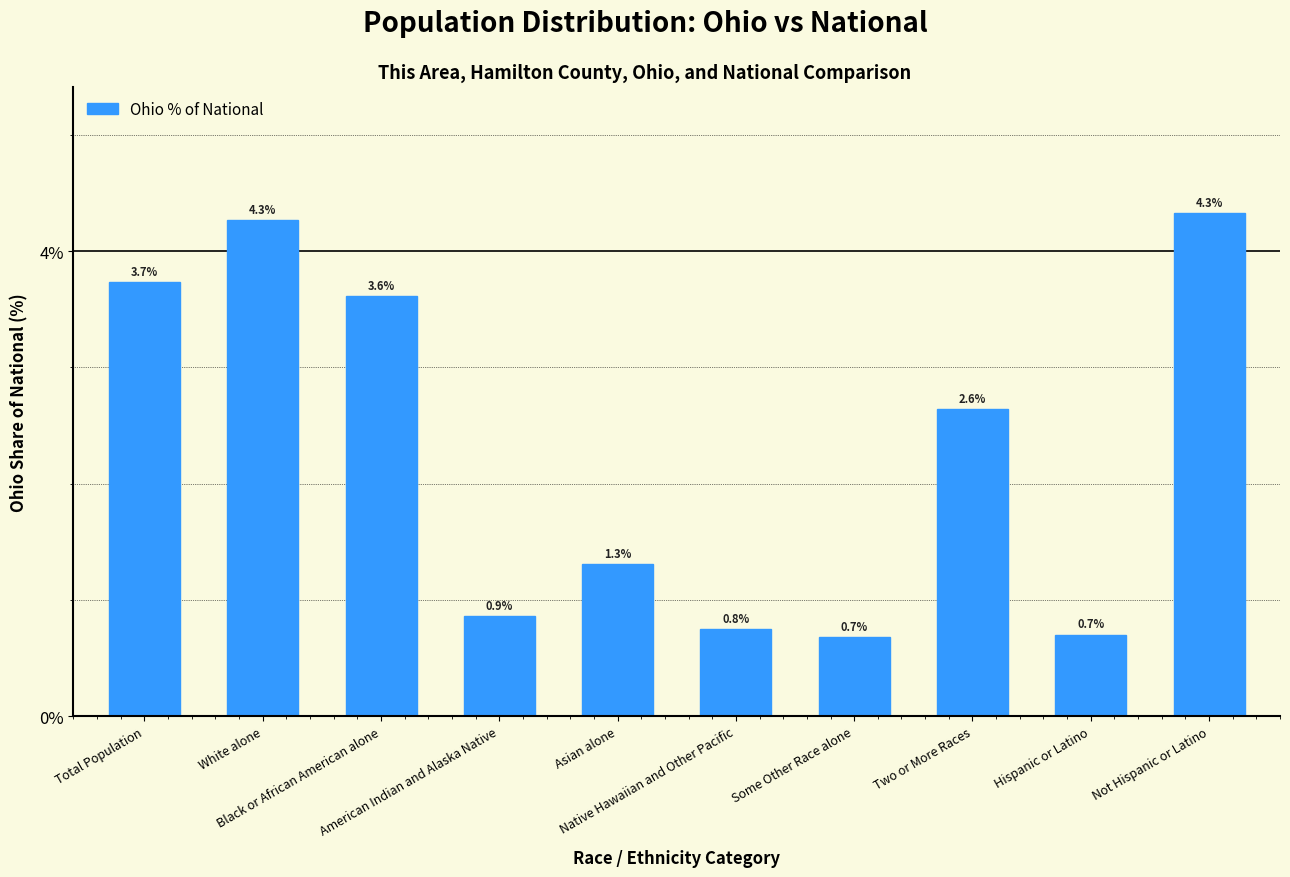

What is the average value?

2.3